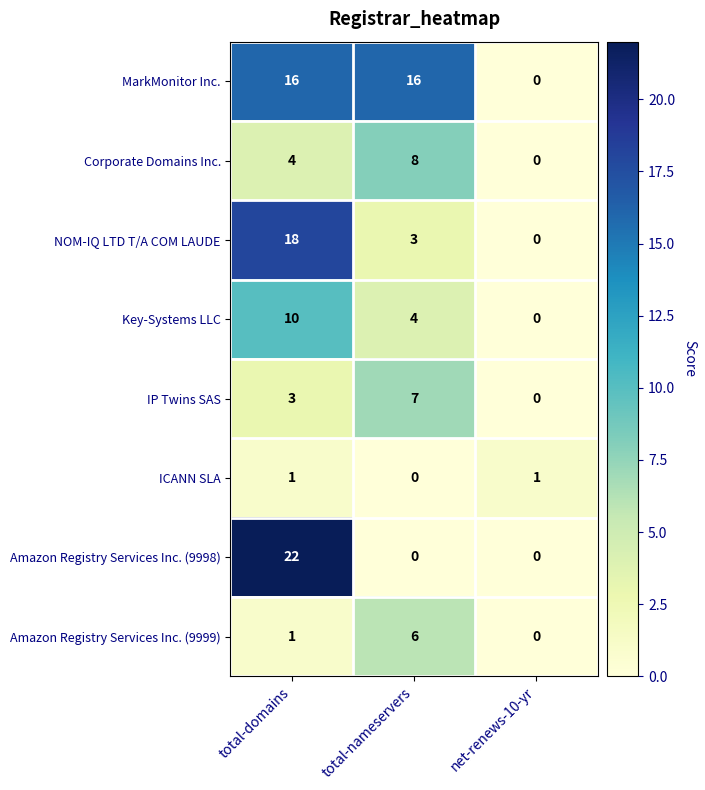

Between total-nameservers and net-renews-10-yr, which series saw the biggest shift?

MarkMonitor Inc.